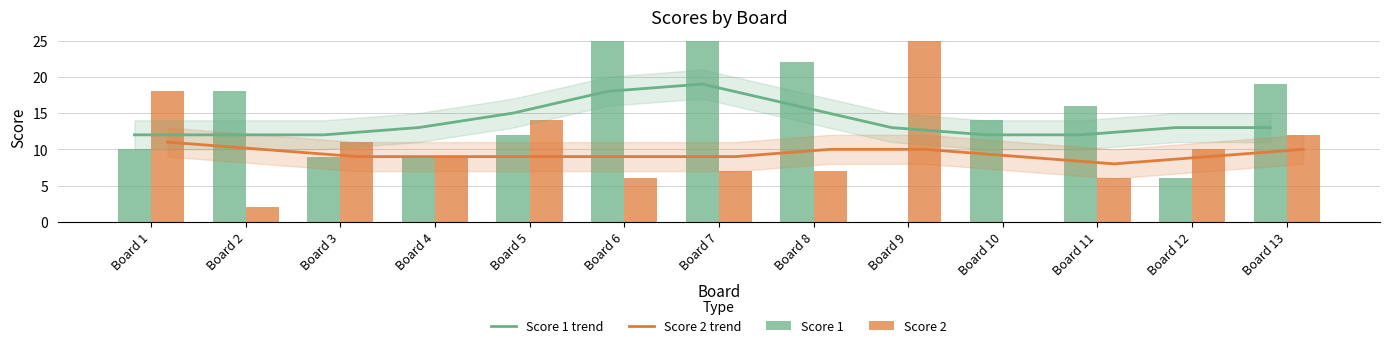

Which series has the largest total across all categories?

Score 1